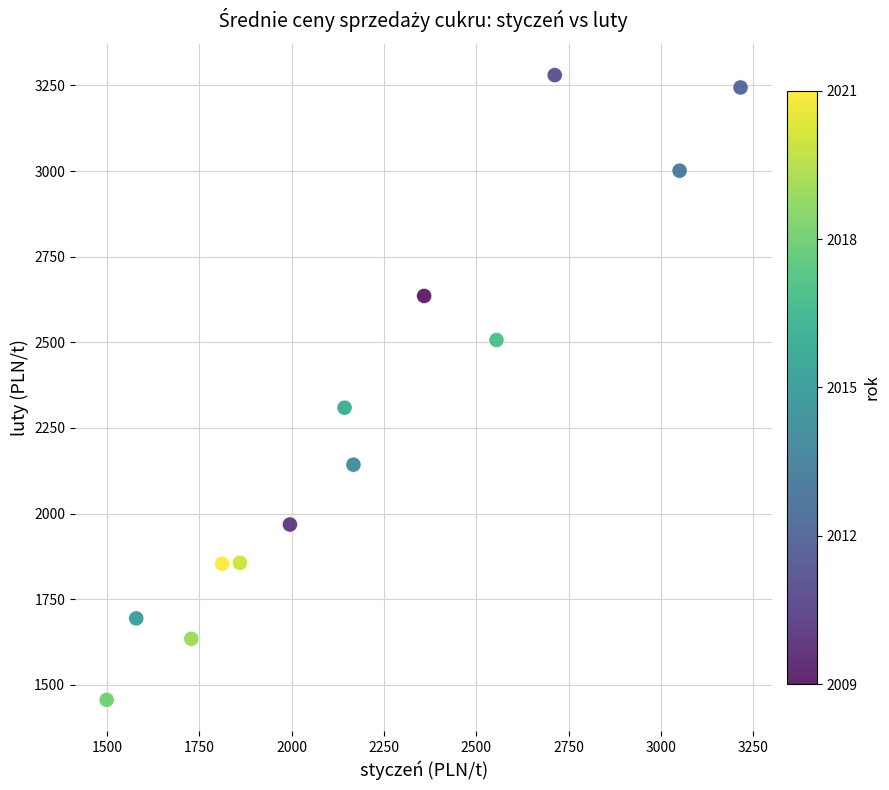

What is the range of X values (max minus min)?

1716.1